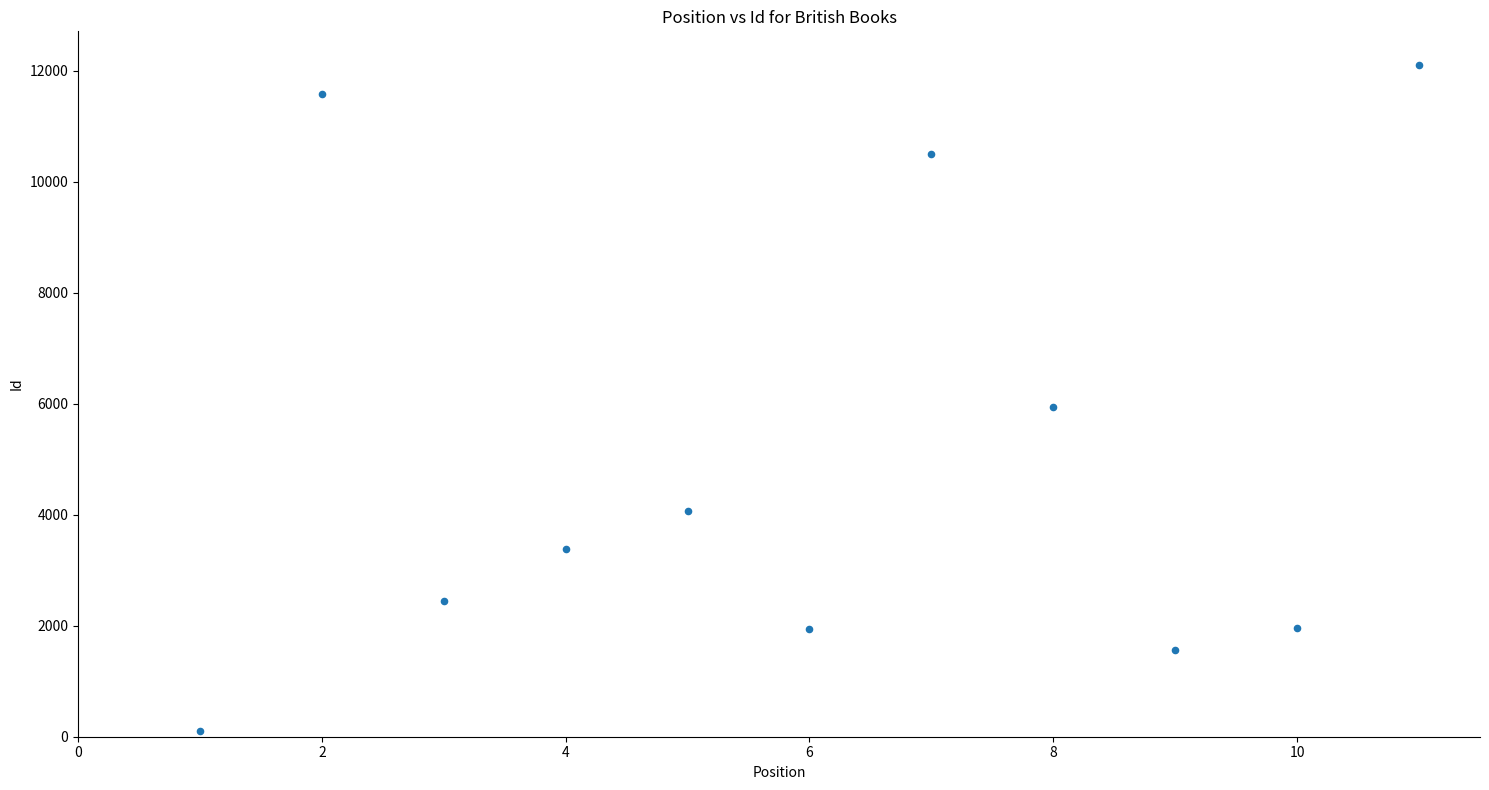

What Y value in the scatter plot is closest to 6109?

5945